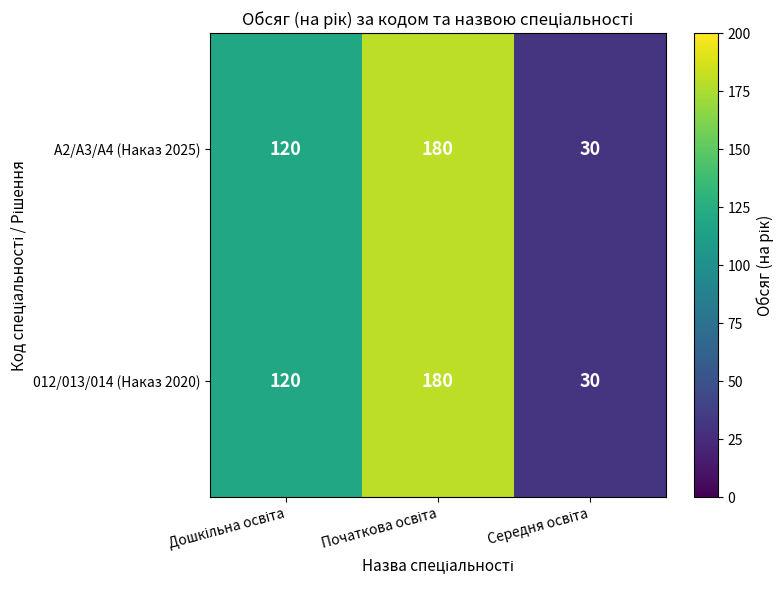

How many 012/013/014 (Наказ 2020) values are between 30 and 180?

3